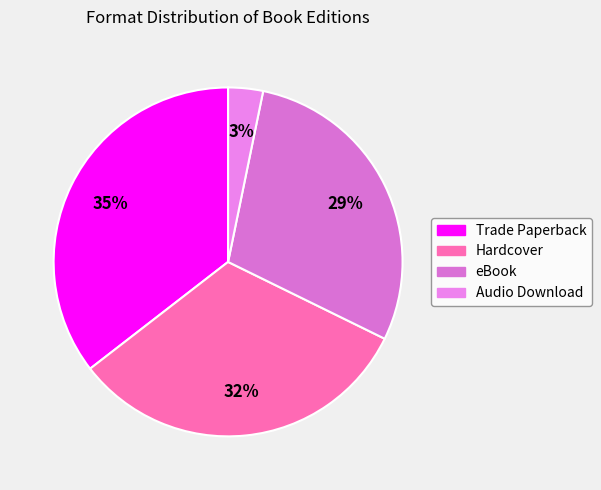

Is there a majority slice in this chart?

No